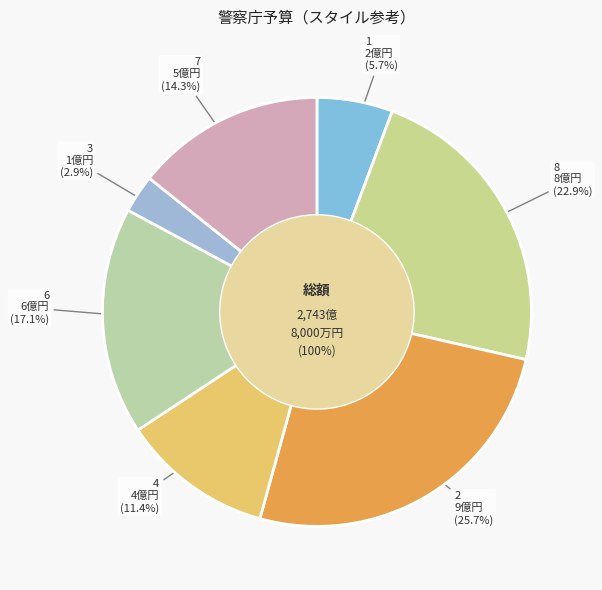

Rank the categories by value from highest to lowest.

2, 8, 6, 7, 4, 1, 3